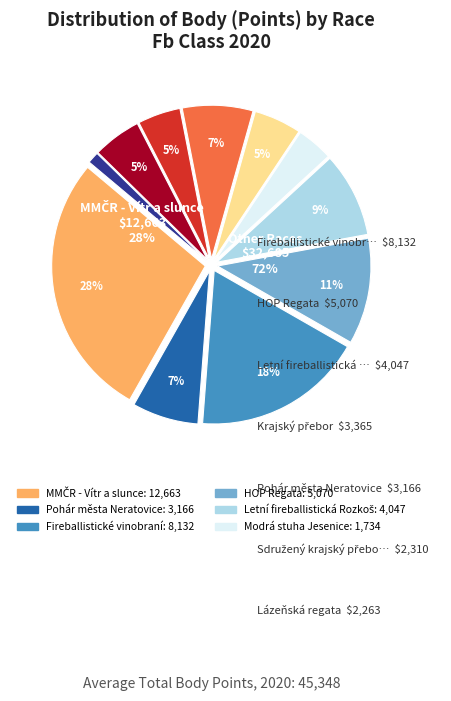

Does any single category account for the majority?

No